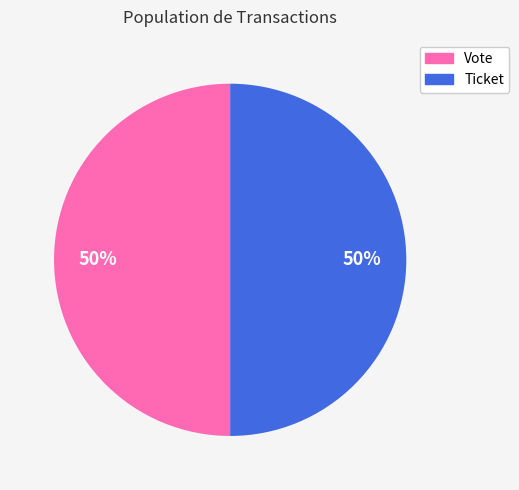

The Vote slice represents 93% of the pie. True or false?

False